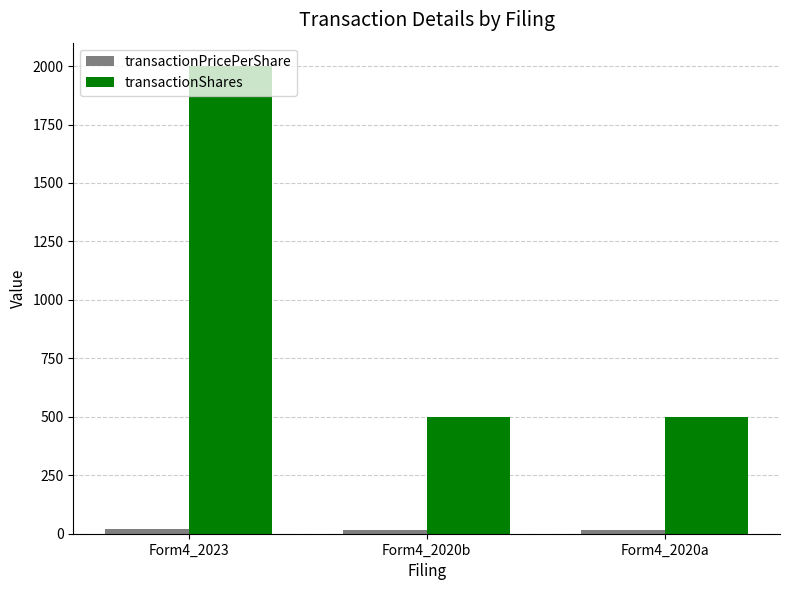

Where does the transactionPricePerShare series first go above 16?

Form4_2023